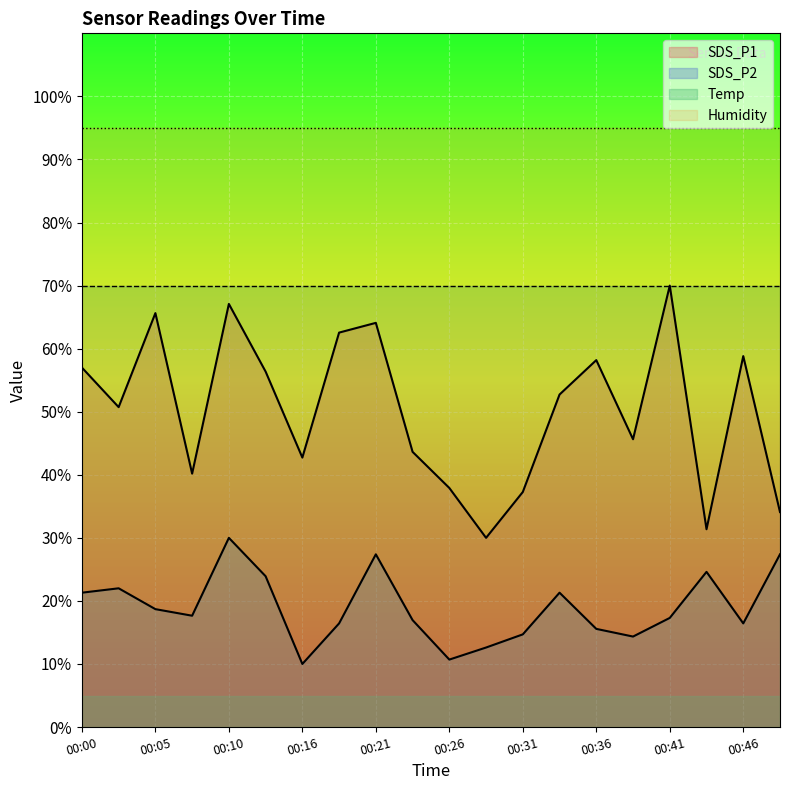

What are all the series names shown in the legend?

SDS_P1, SDS_P2, Temp, Humidity